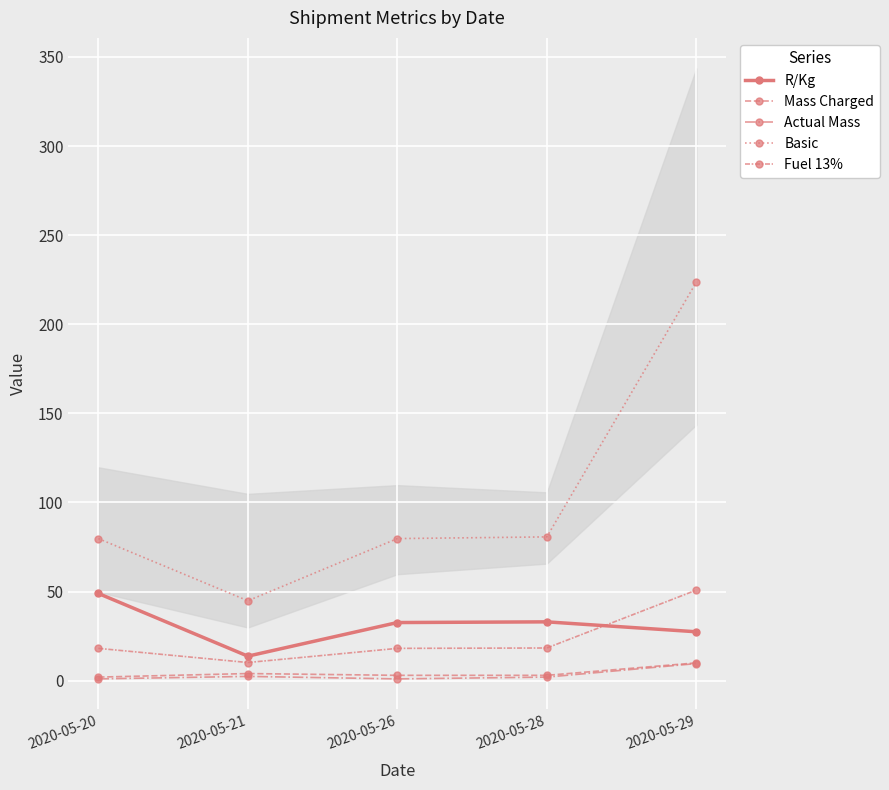

True or false: Actual Mass and Mass Charged intersect in this chart.

False